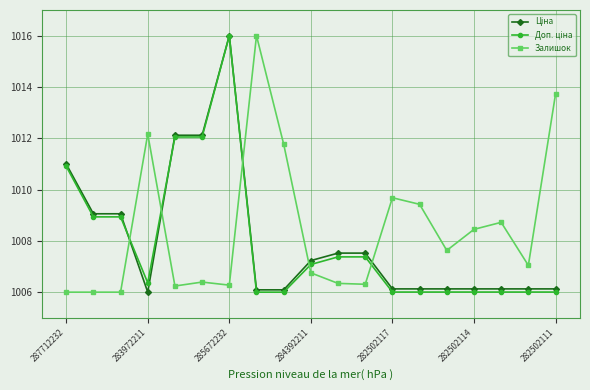

What is the smallest value displayed?

1006.0